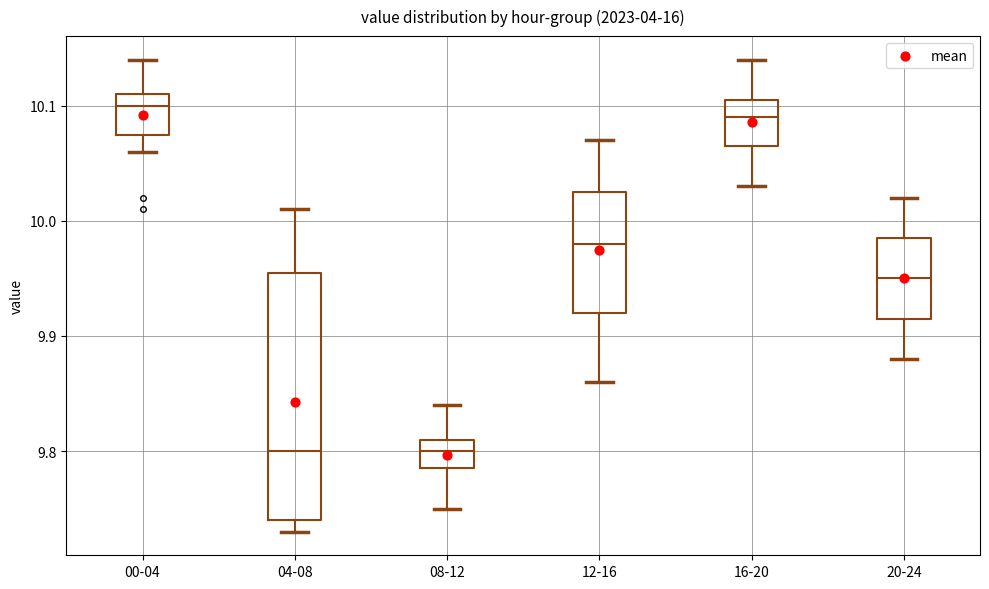

Comparing the boxes themselves (not the whiskers), which one is the tallest?

04-08